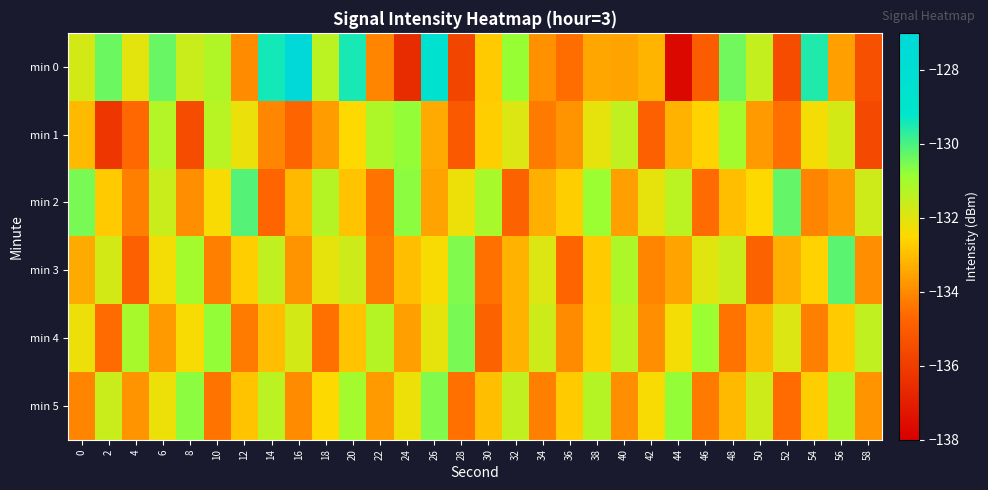

Count the number of data series in this chart.

6